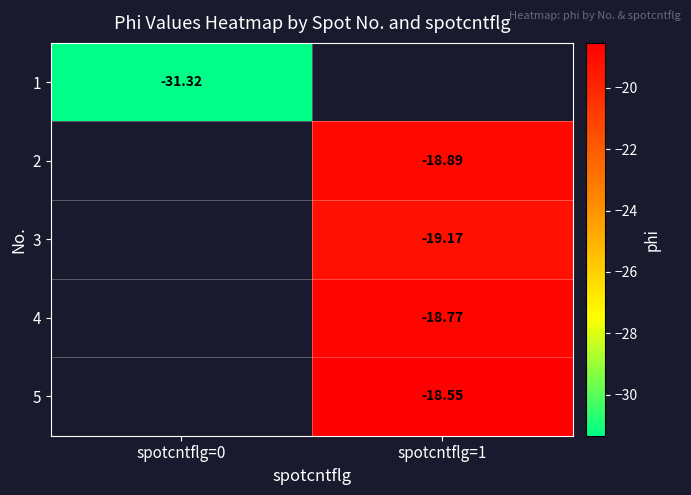

What is the minimum value shown in the chart?

-31.3